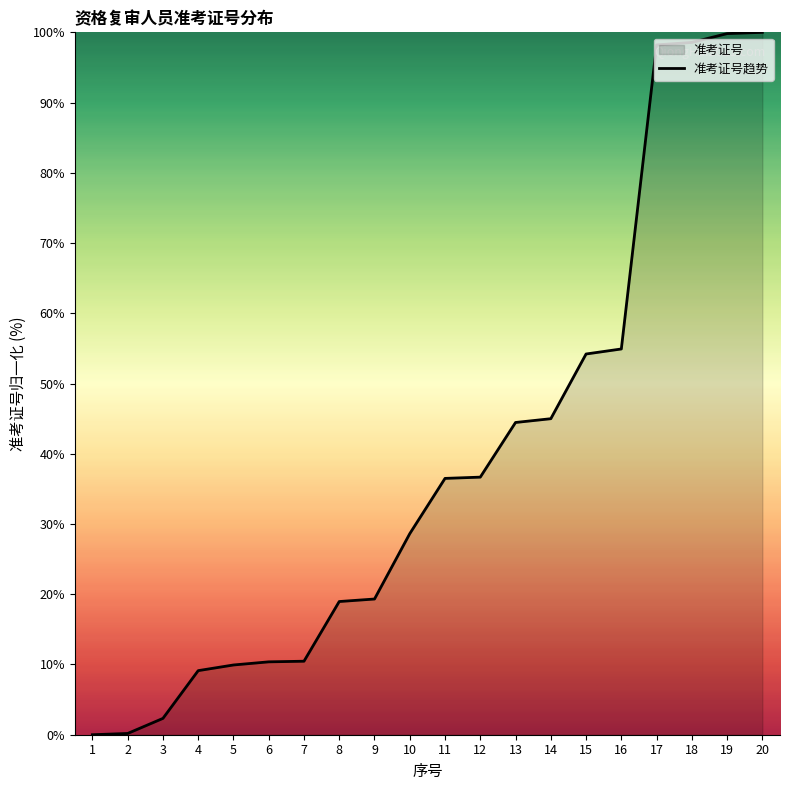

Count the number of categories in the chart.

20